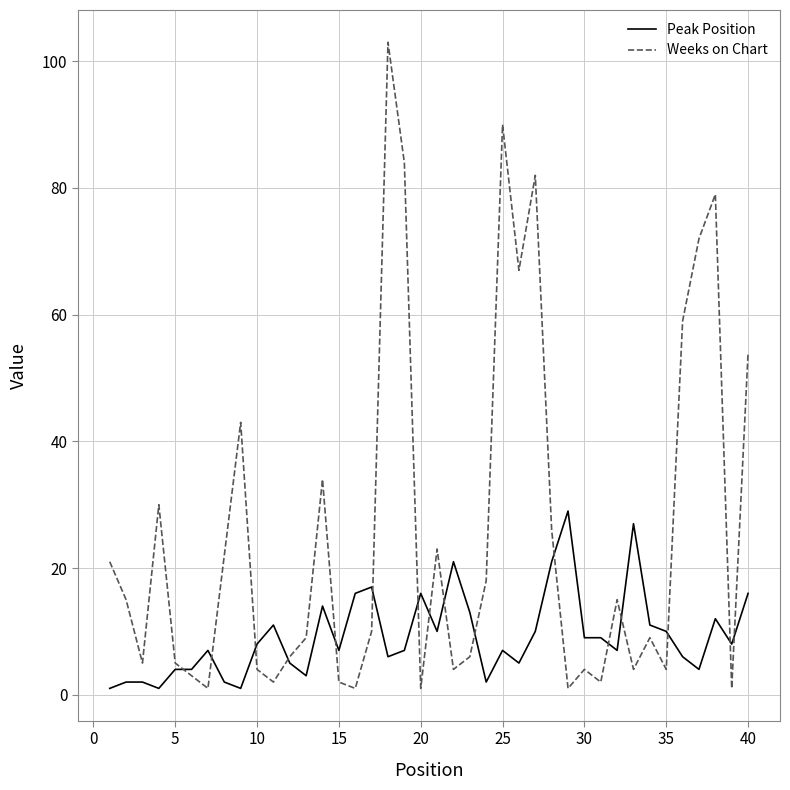

Which series has the largest total across all categories?

Weeks on Chart